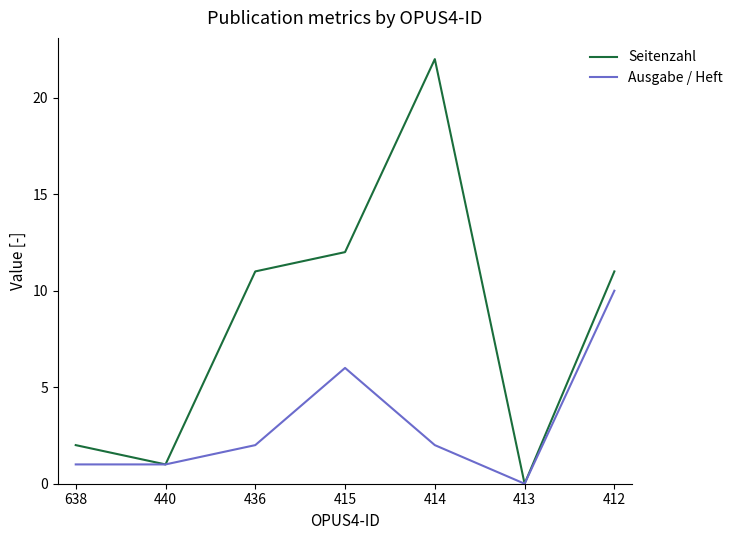

Does the chart display data point markers on the line(s)?

No